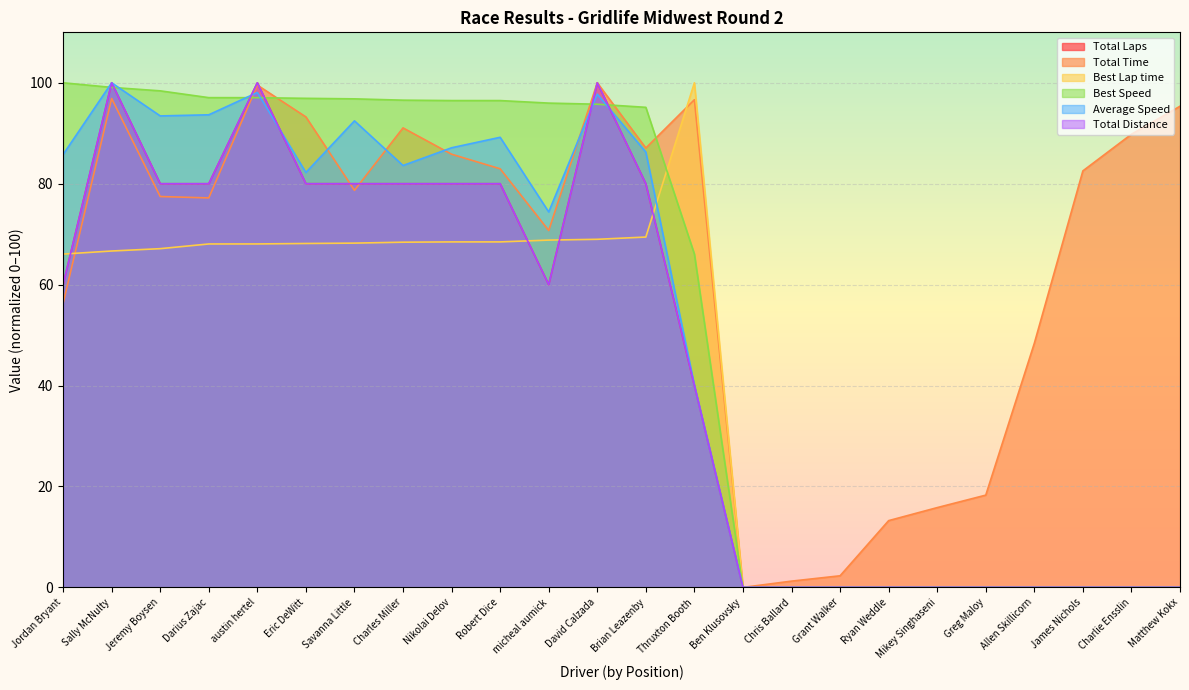

What is the difference between the second highest and second lowest values in the Total Laps series?

100.0